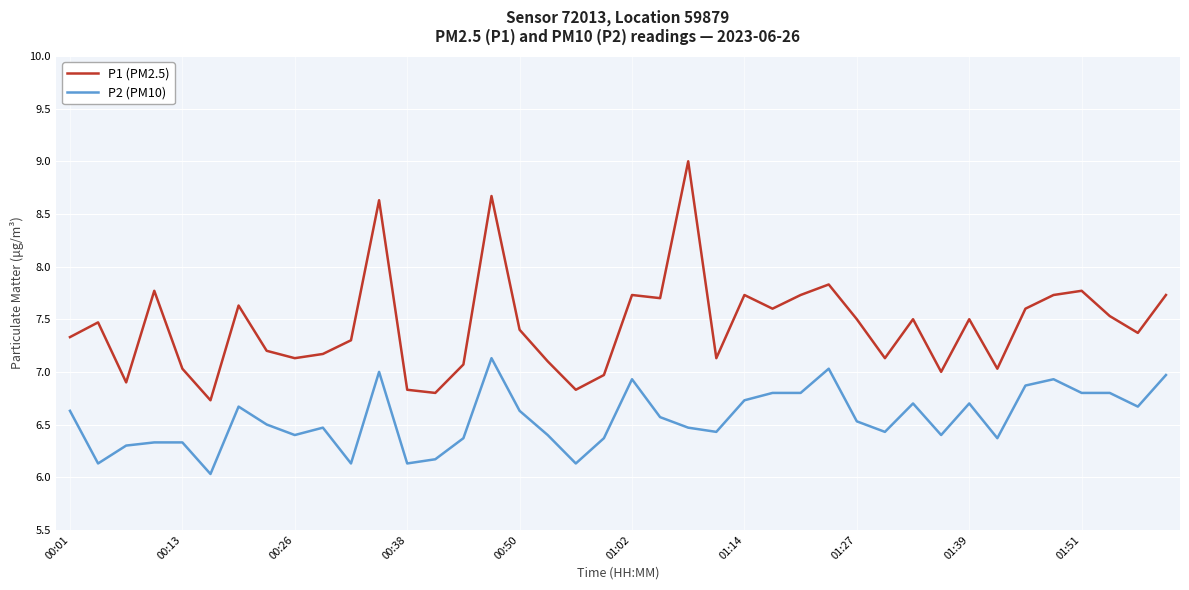

What are all the series names shown in the legend?

P1 (PM2.5), P2 (PM10)